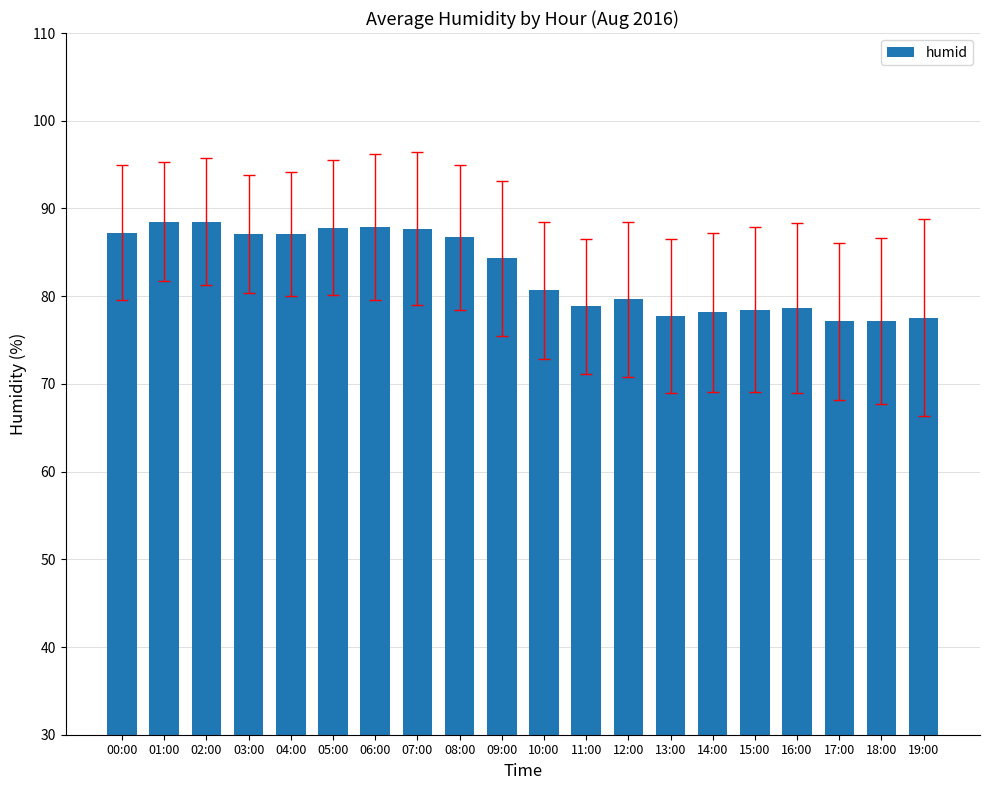

What is the sum of the values at 05:00 and 02:00?

176.3